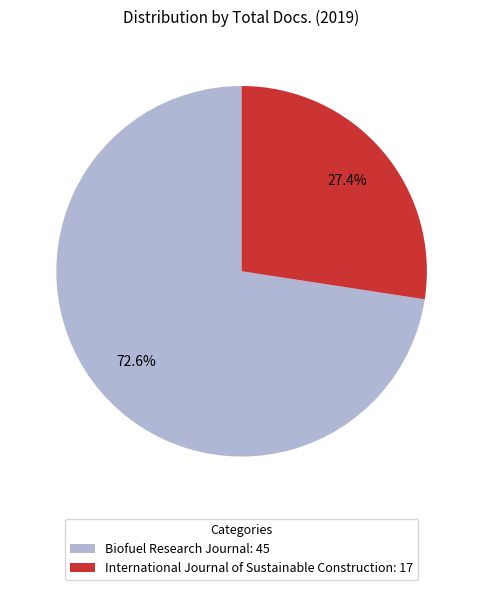

What percentage do Biofuel Research Journal and International Journal of Sustainable Construction together represent?

100.0%